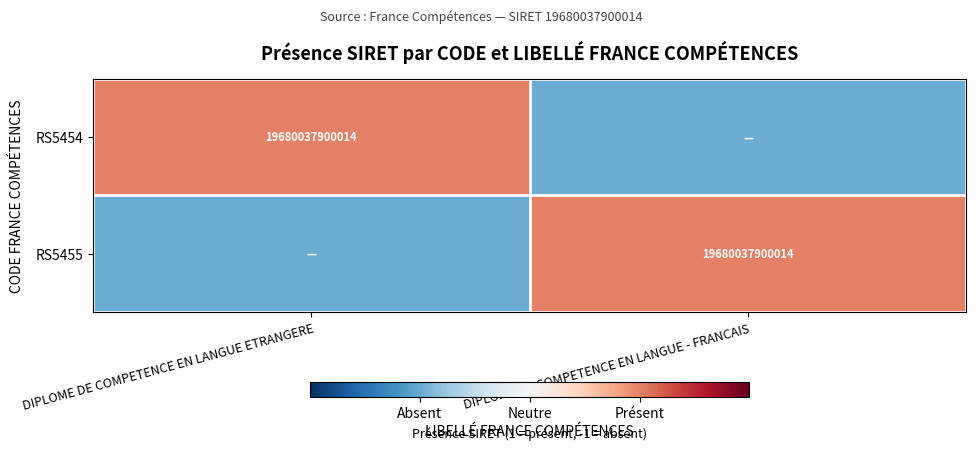

The RS5454 series shows 19680037900014 at DIPLOME DE COMPETENCE EN LANGUE ETRANGERE. True or false?

True